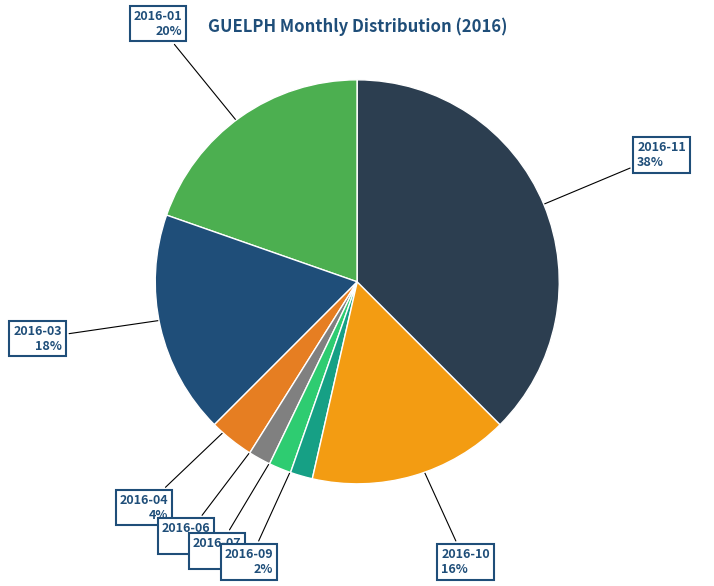

Is there any slice that represents more than half of the pie?

No